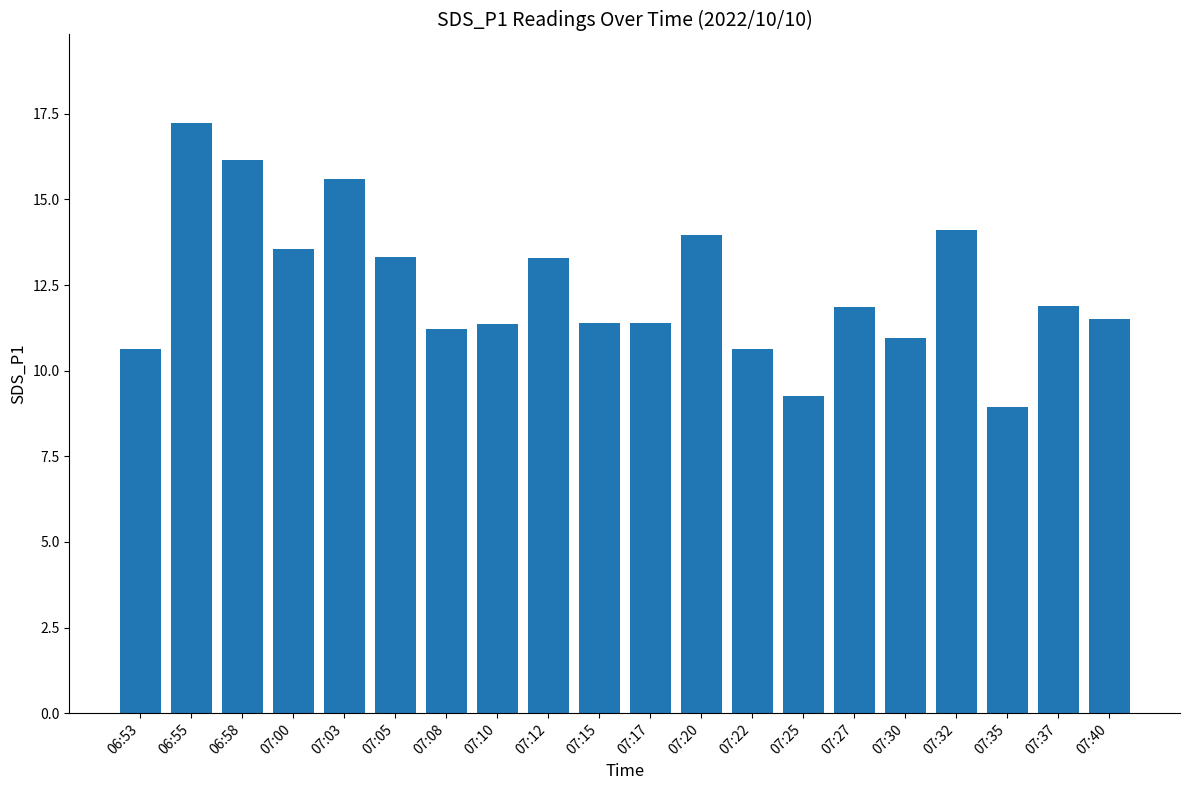

The chart shows a value of 4.2 at 06:53. True or false?

False